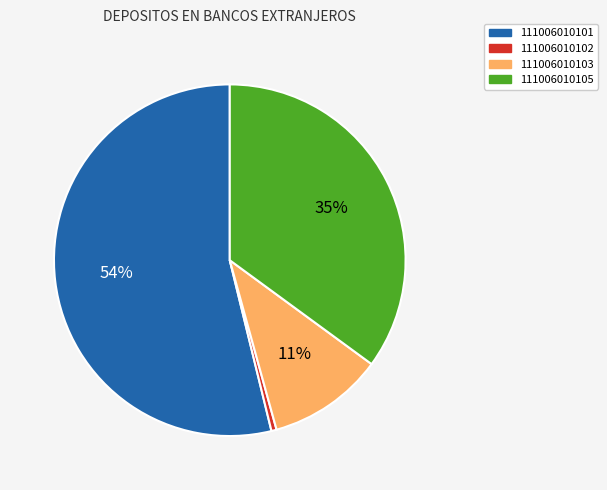

To the nearest percent, what is the average slice percentage?

25%